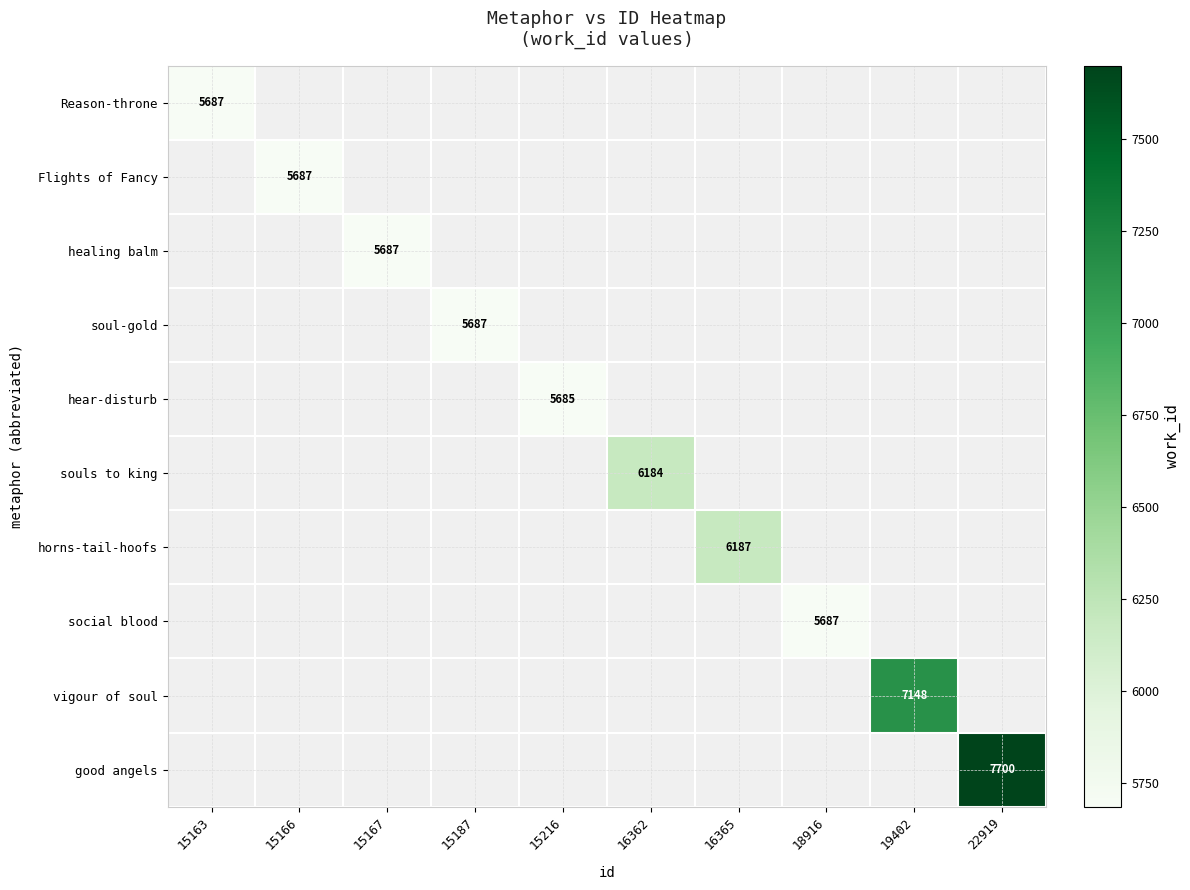

List the series in order of their peak value, lowest first.

Reason-throne, Flights of Fancy, healing balm, soul-gold, hear-disturb, souls to king, horns-tail-hoofs, social blood, vigour of soul, good angels